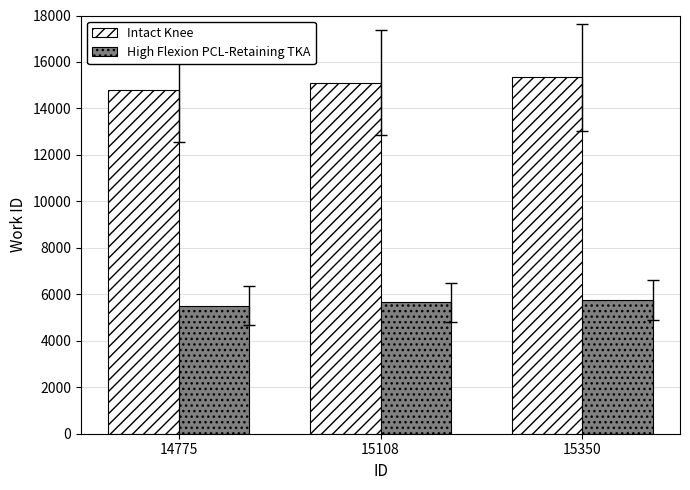

Rank the series at 15350 from highest to lowest value.

Intact Knee, High Flexion PCL-Retaining TKA